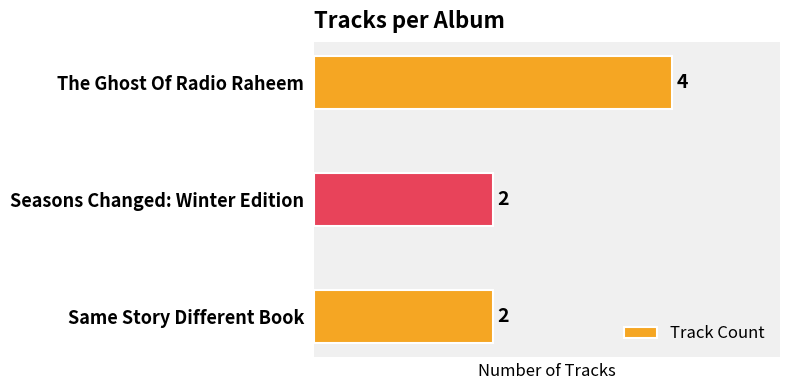

What is the difference between the maximum and minimum values?

2